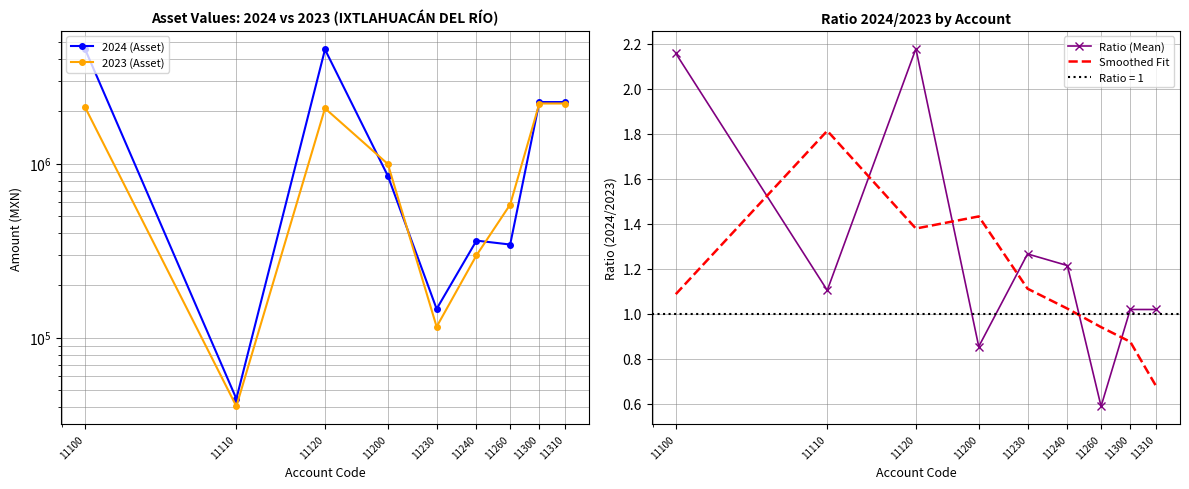

Reading left to right, transcribe all the data shown in this chart.

2024 (Asset): 4575789.0	44532.7	4531256.3	850450.5	146271.9	361250.7	342927.8	2259843.6	2259843.6
2023 (Asset): 2120256.0	40311.2	2079944.7	994932.8	115498.6	297355.4	582078.8	2216599.8	2216599.8
Ratio (Mean): 2.2	1.1	2.2	0.9	1.3	1.2	0.6	1.0	1.0
Smoothed Fit: 1.1	1.8	1.4	1.4	1.1	1.0	0.9	0.9	0.7